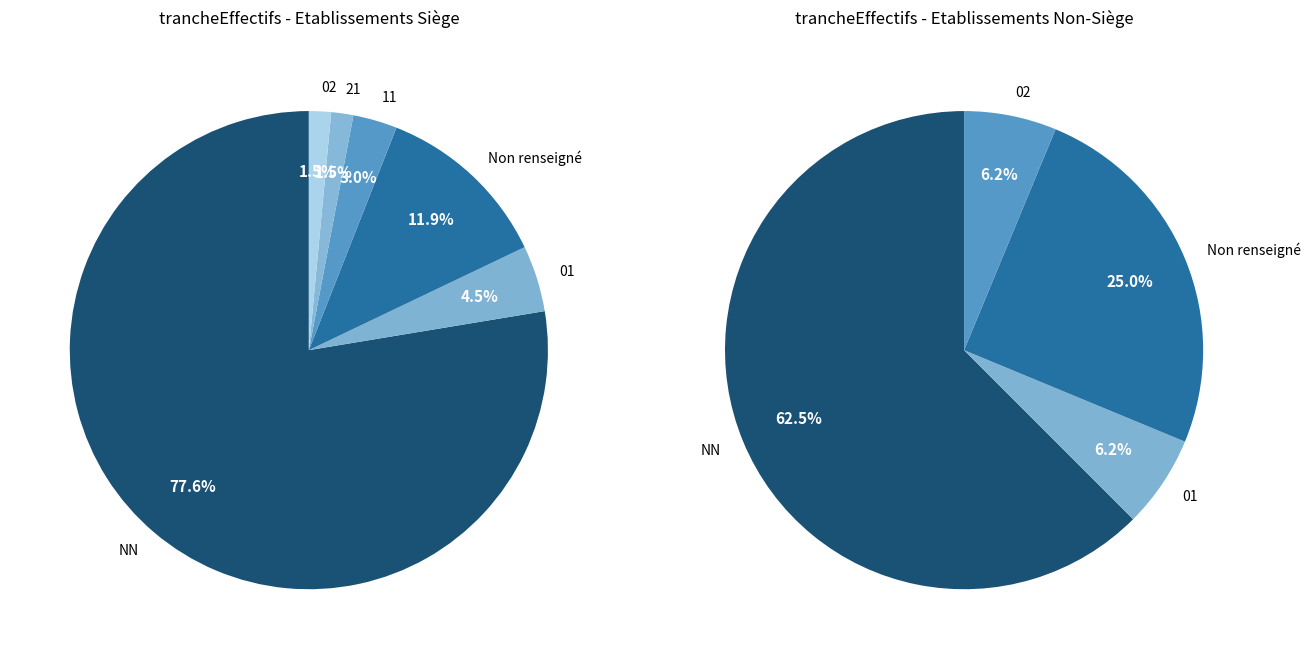

Which category has the biggest portion of the pie?

NN